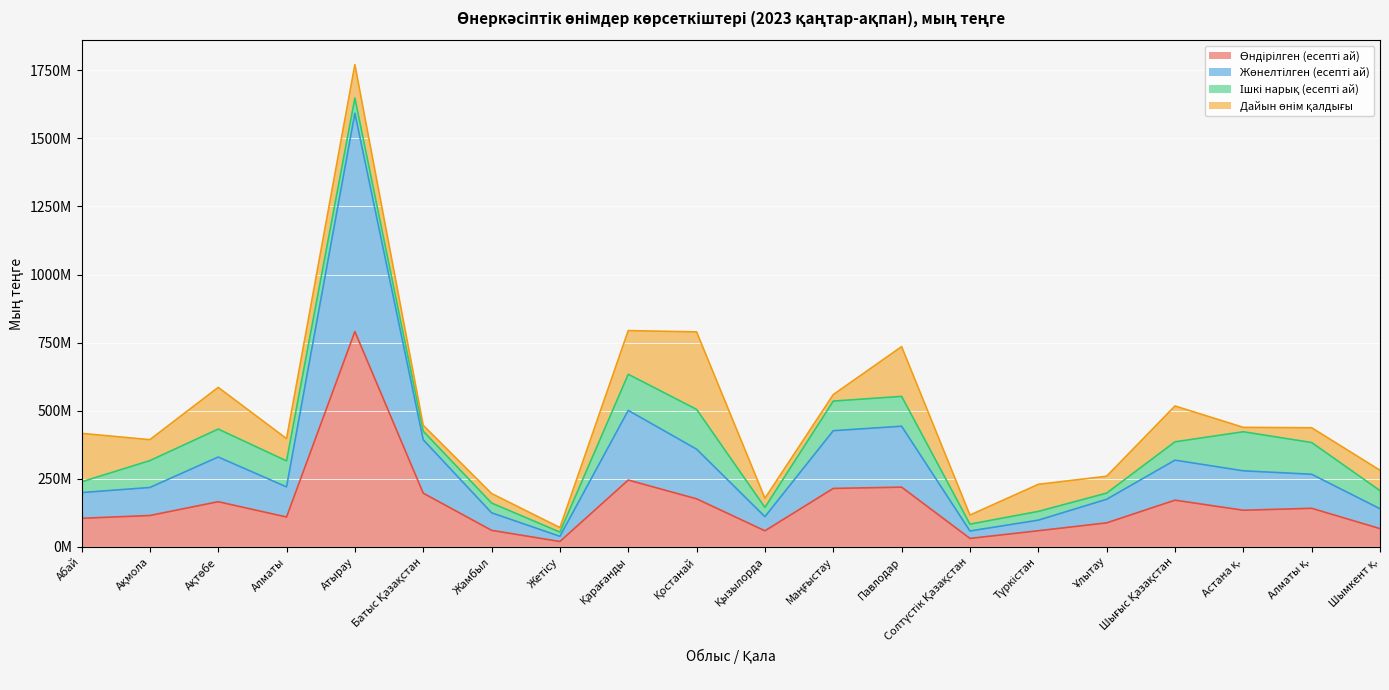

What is the difference between the Жөнелтілген (есепті ай) values at Шымкент қ. and Жамбыл?

14791892